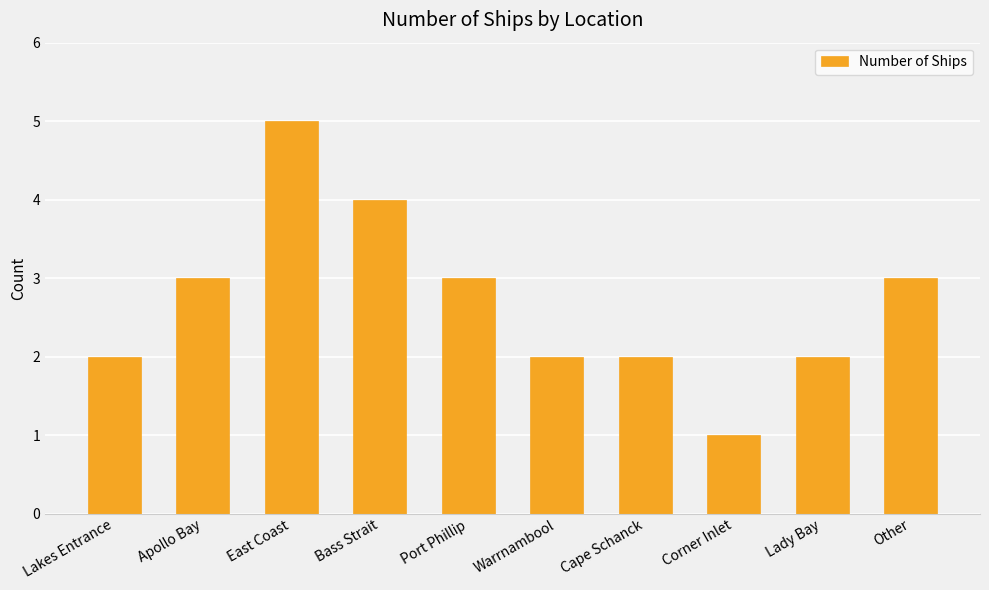

True or false: the data shows 1 at Corner Inlet.

True